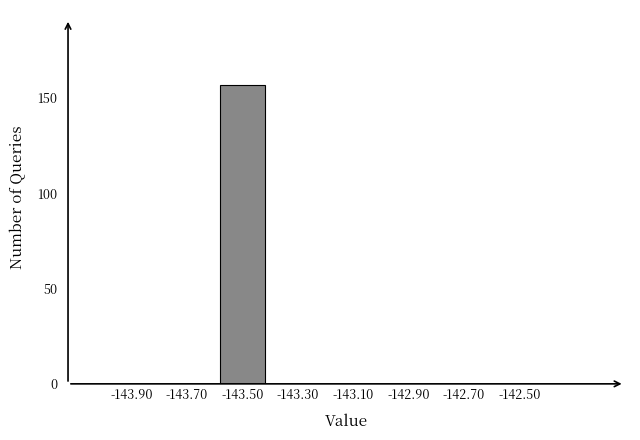

Which range on the x-axis has the tallest bar?

-143.6 to -143.4